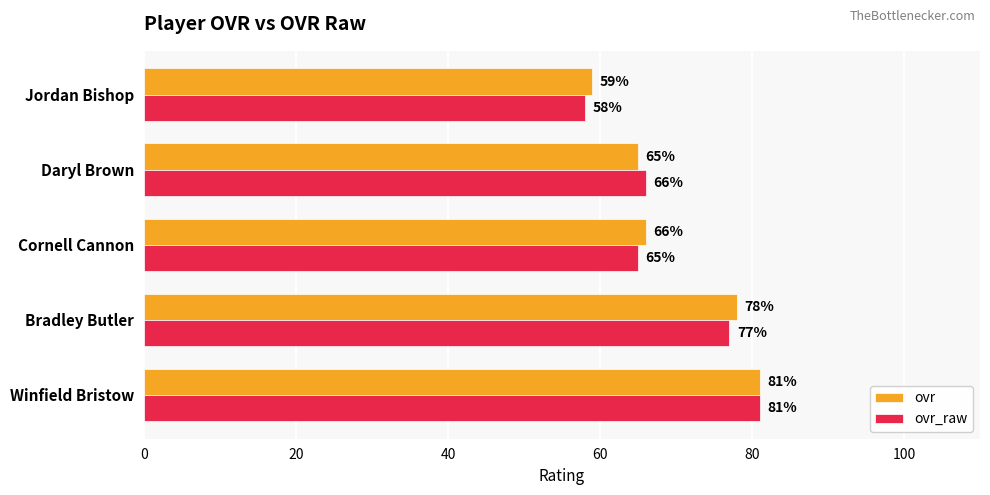

At Daryl Brown, list the series in order from largest to smallest.

ovr_raw, ovr